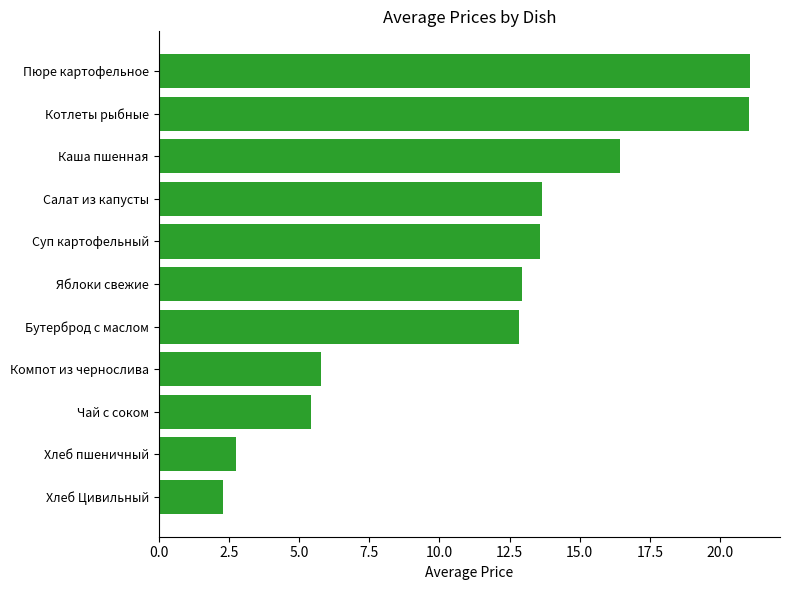

How many values are below 12?

4